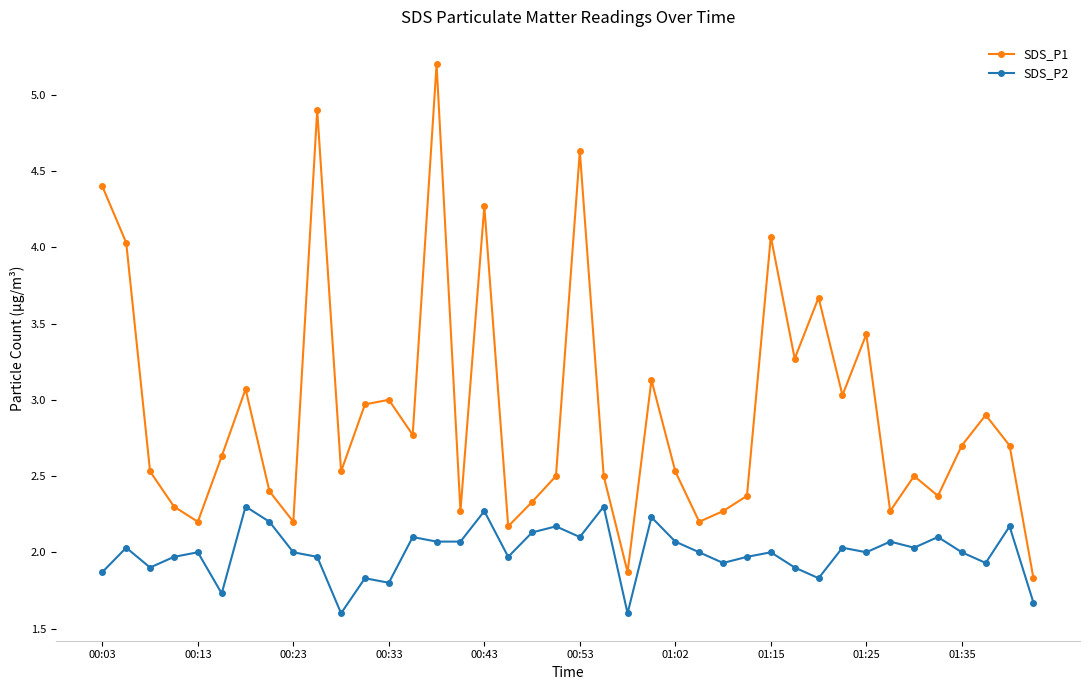

What is the smallest value displayed?

1.6